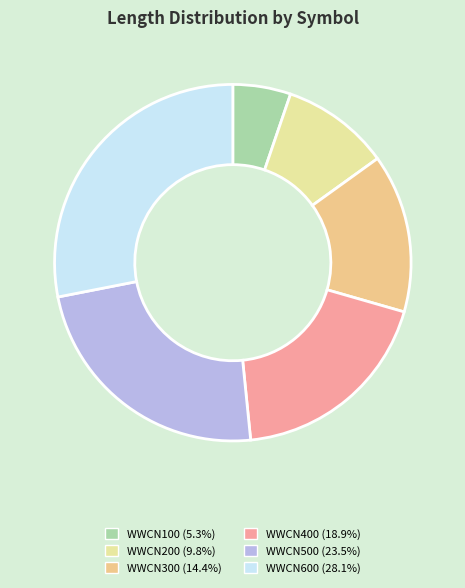

What is the largest slice in the pie chart?

WWCN600